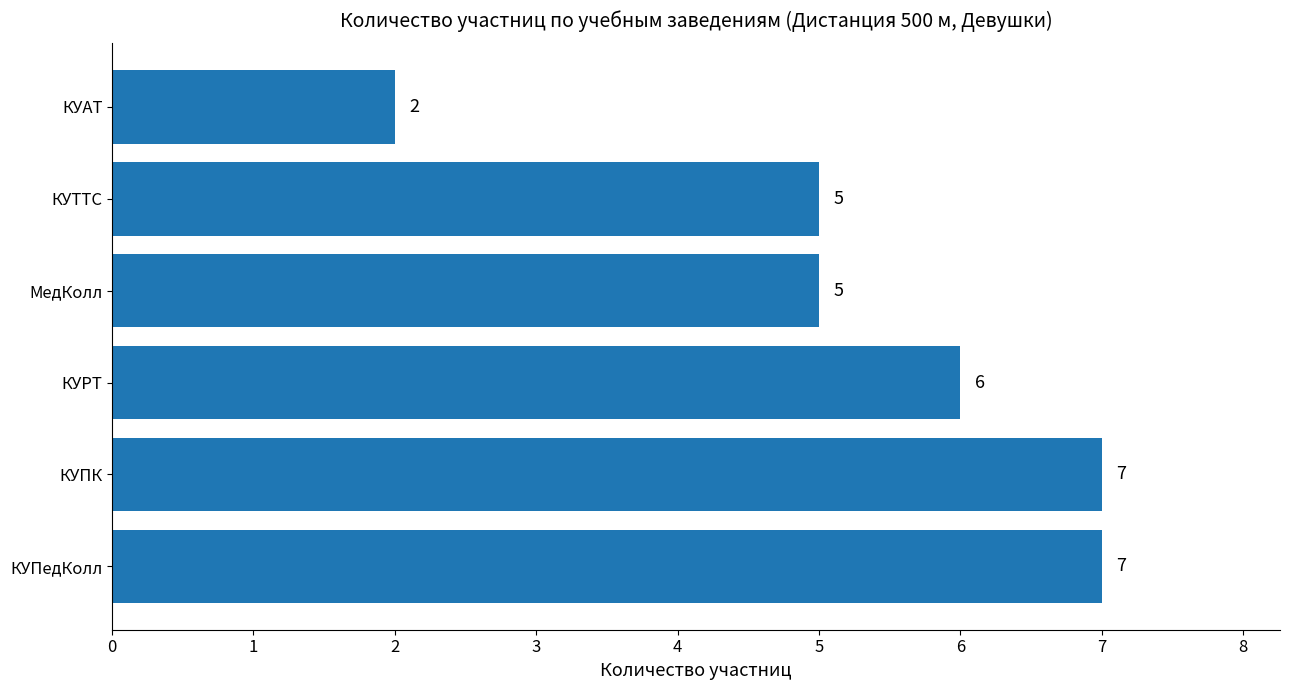

What is the difference between the second highest and minimum values?

5